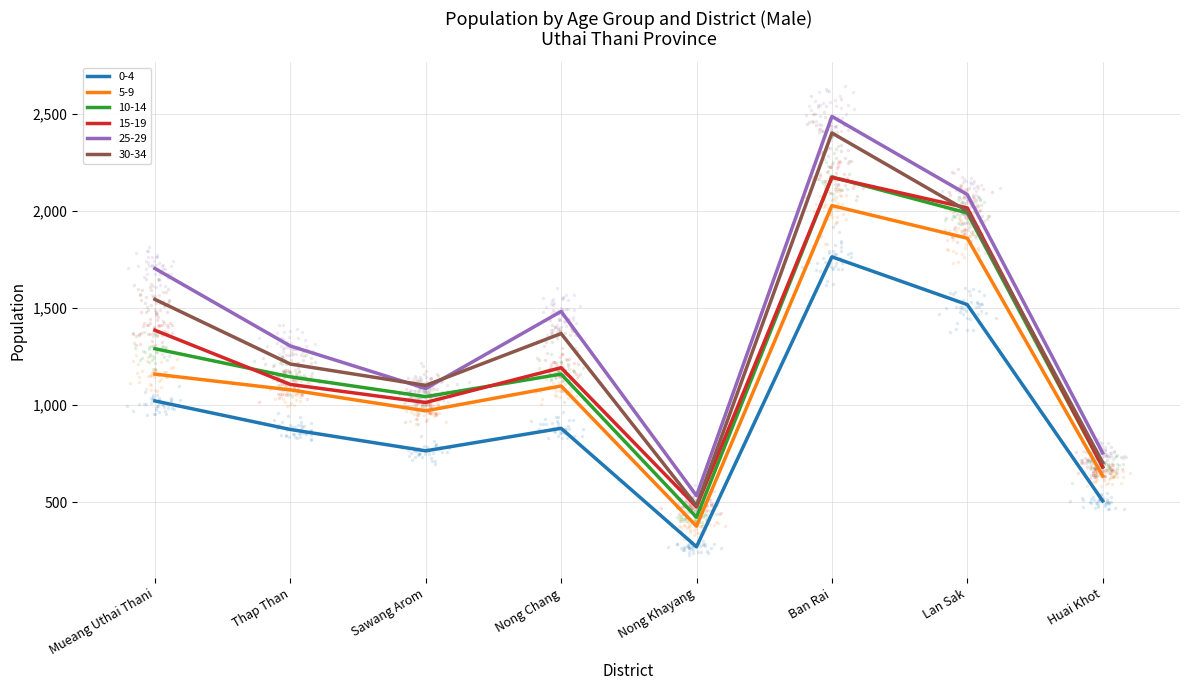

What are all the series names shown in the legend?

0-4, 5-9, 10-14, 15-19, 25-29, 30-34